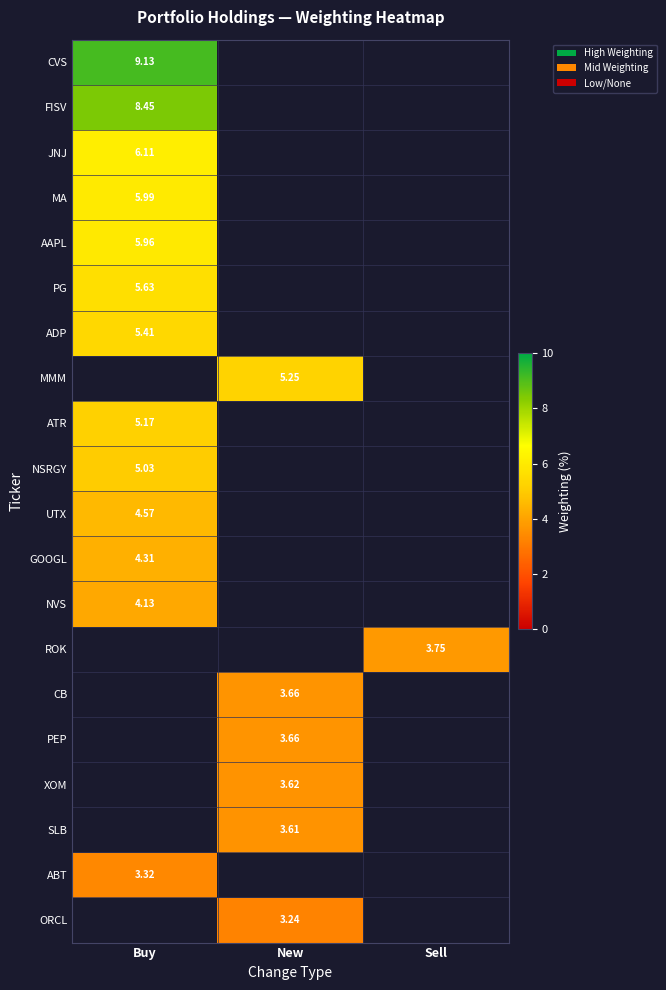

Is the value of PG at Buy greater than the value of ORCL at New?

Yes